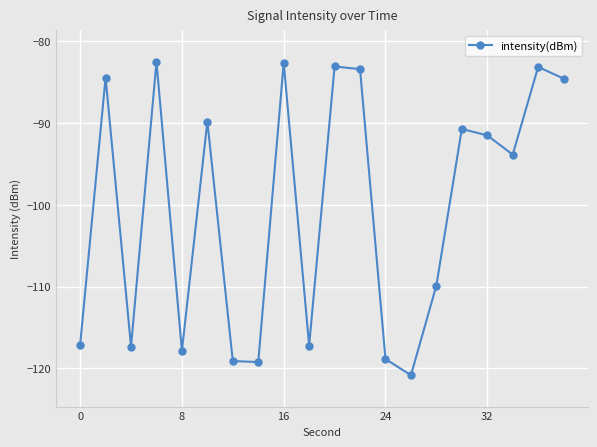

What is the difference between the maximum and minimum values?

38.4